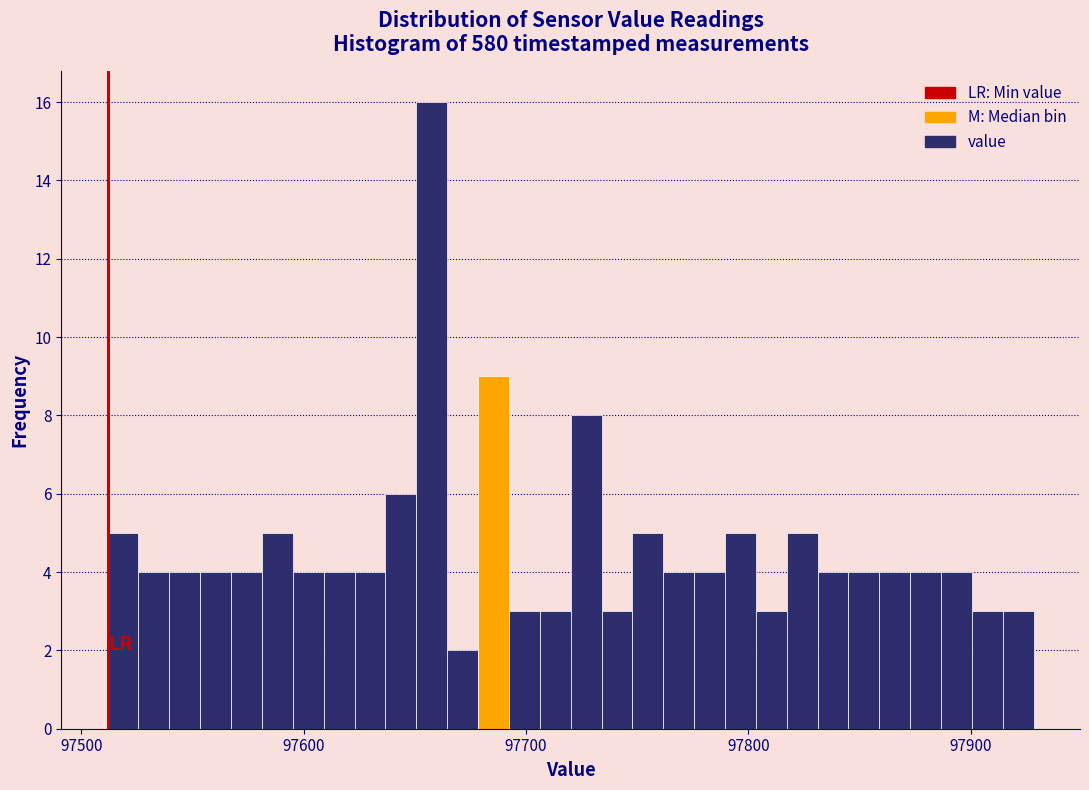

Read against the x-axis, roughly where is the centre of the tallest bar?

97660